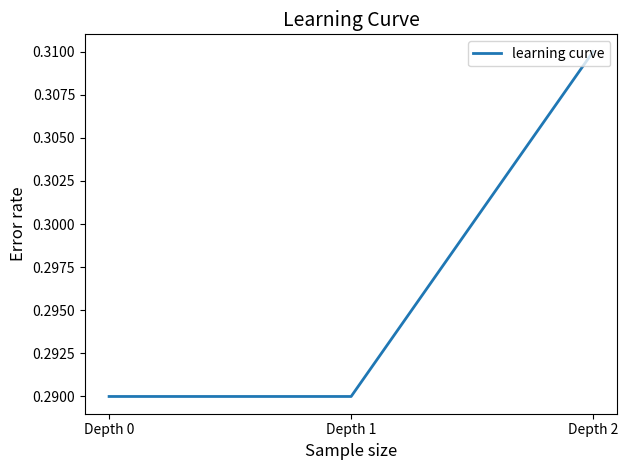

How many lines are shown in the chart?

1